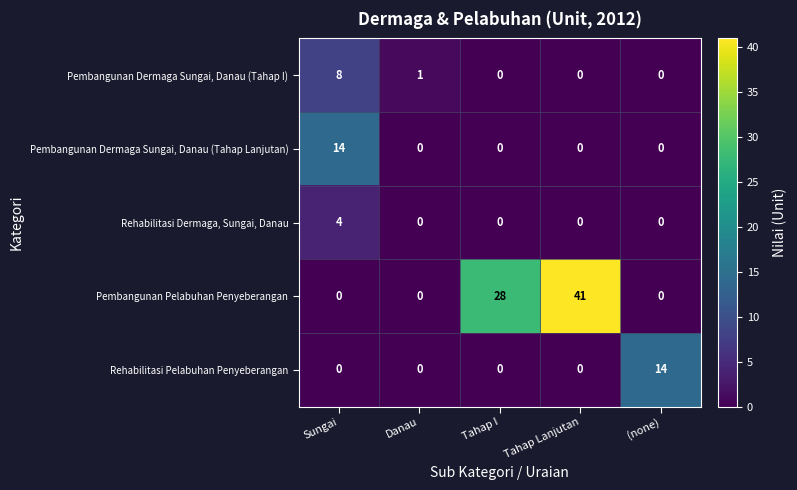

Count the number of categories in the chart.

5